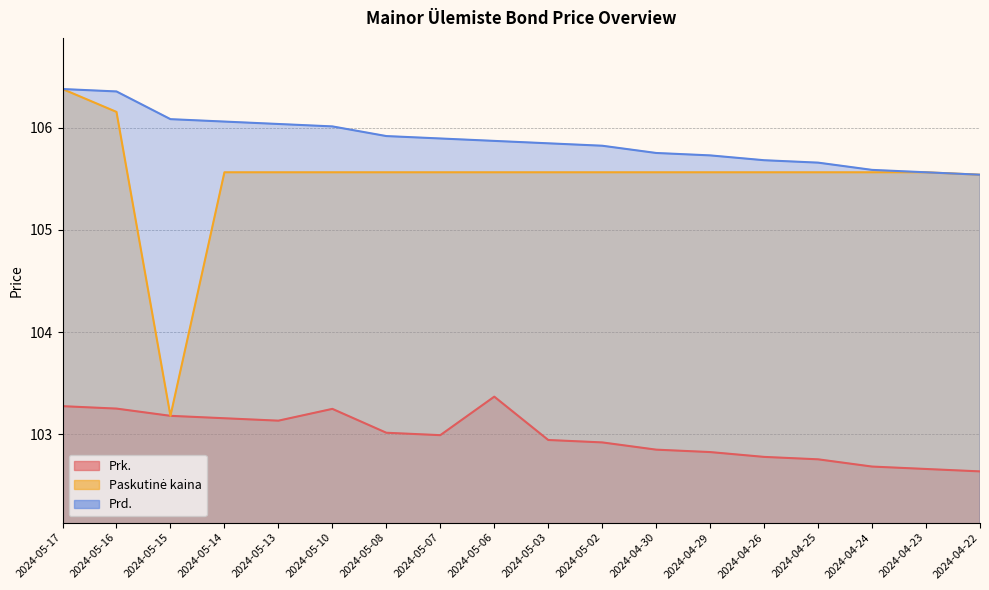

The Prk. series shows 102.6 at 2024-04-22. True or false?

True